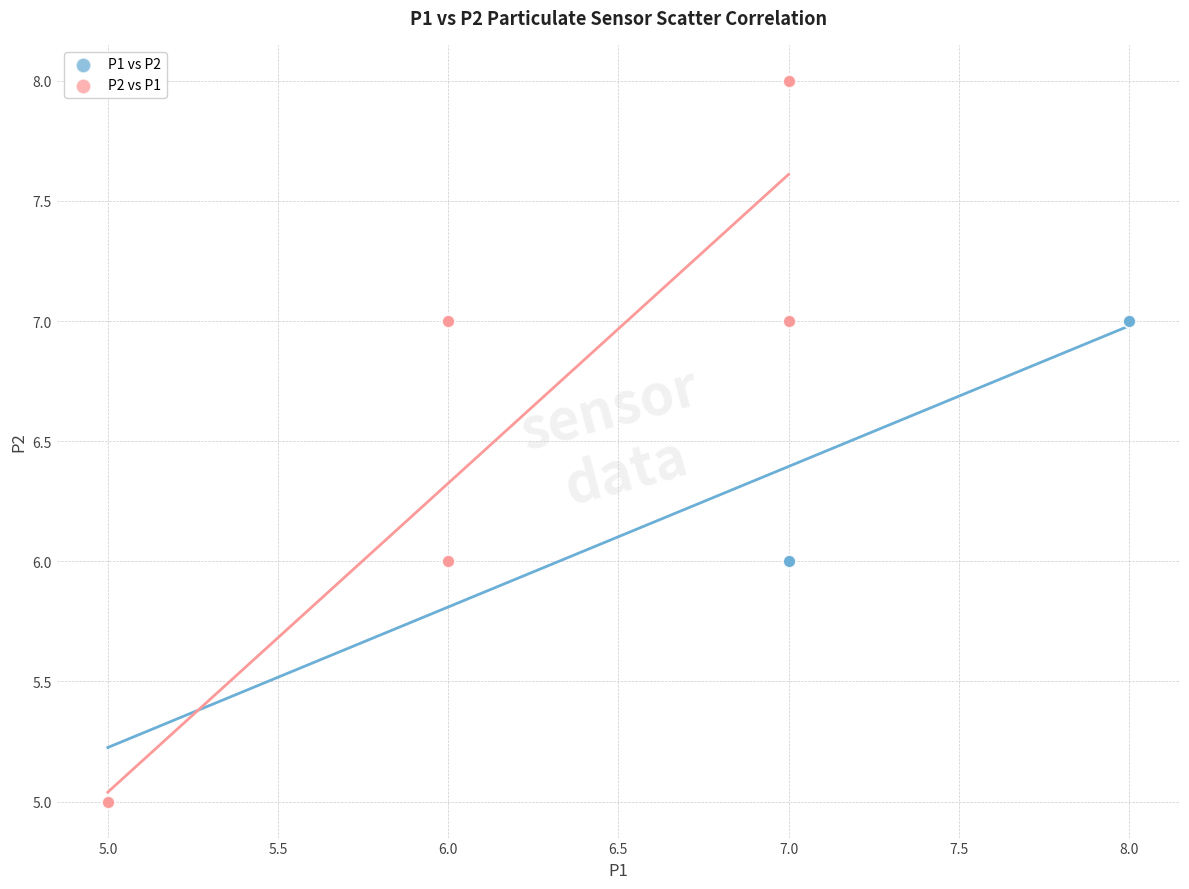

Which series reaches the maximum Y coordinate?

P2 vs P1